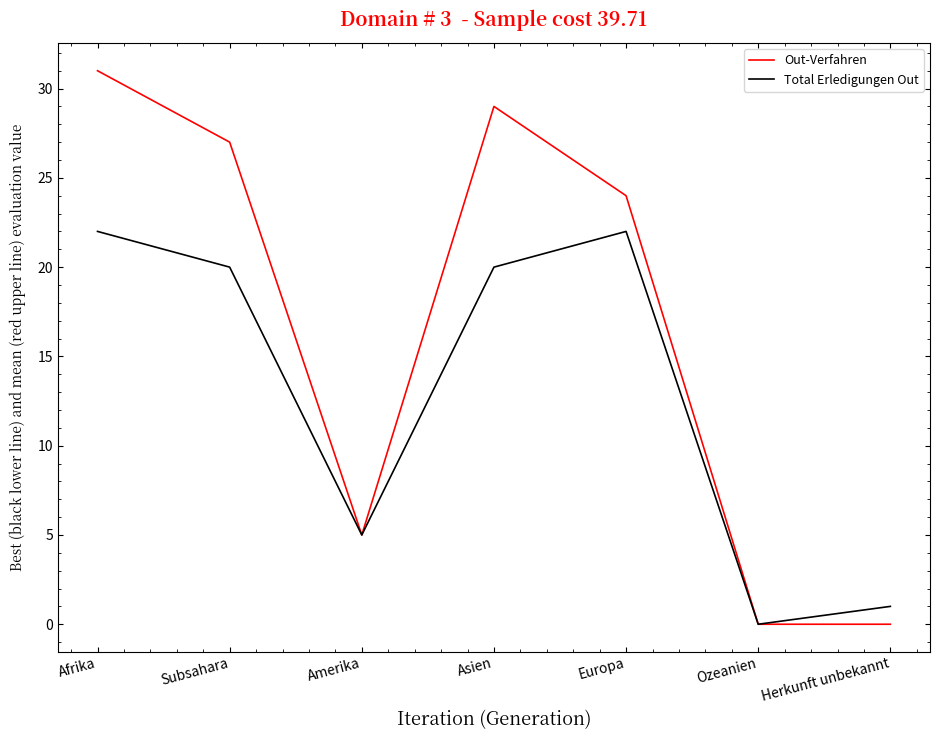

Which series has the largest range (max minus min)?

Out-Verfahren